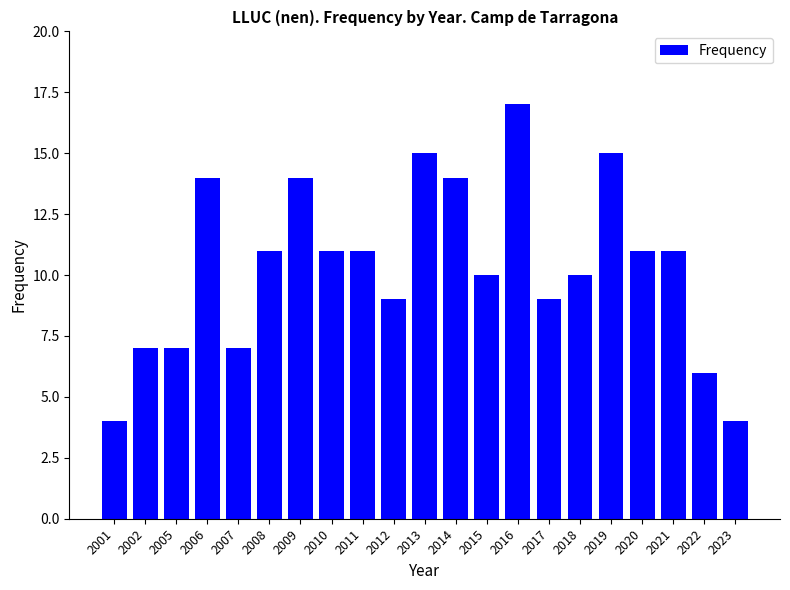

Reading left to right, list all the values displayed in this chart.

4	7	7	14	7	11	14	11	11	9	15	14	10	17	9	10	15	11	11	6	4